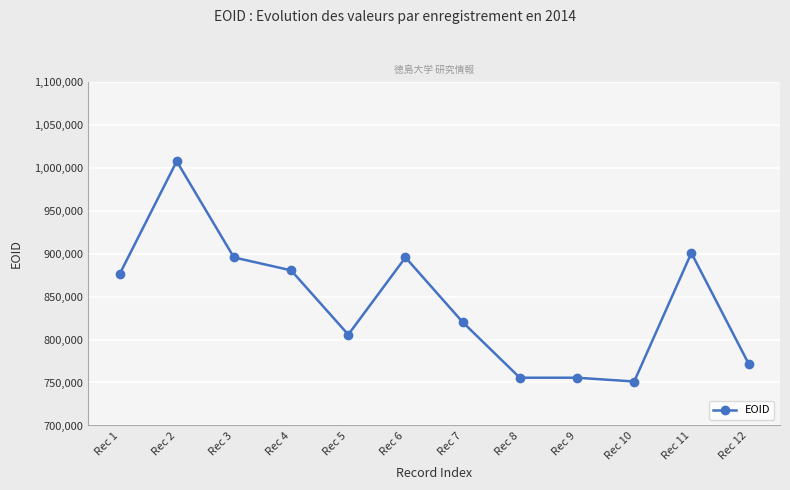

The value at Rec 12 is 772021. True or false?

True